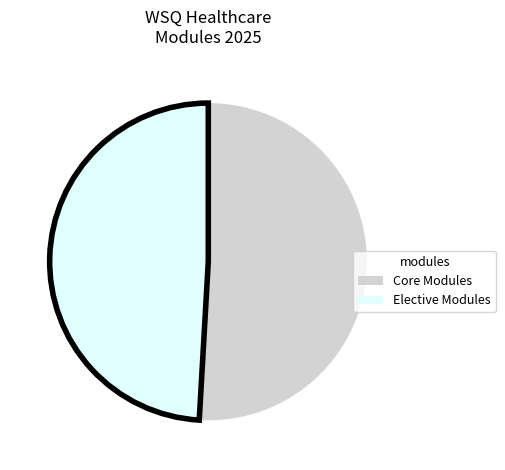

Does any single category account for the majority?

Yes